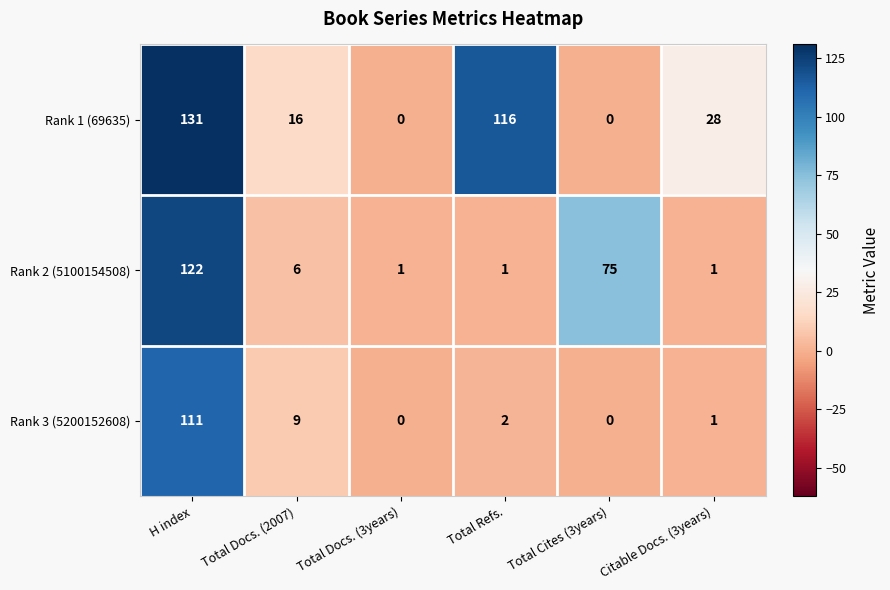

What is the sum of the Rank 1 (69635) values at Citable Docs. (3years) and Total Docs. (2007)?

44